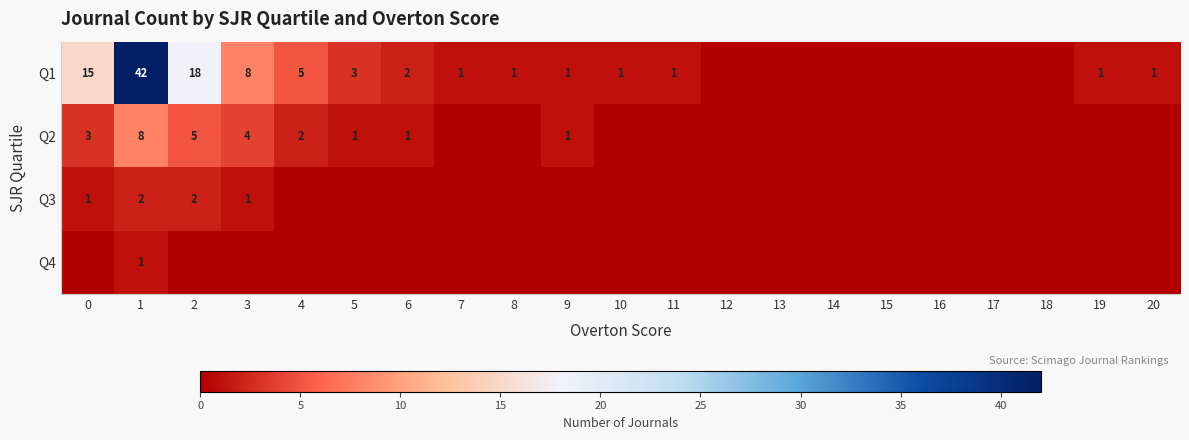

The Q1 series shows 18 at 2. True or false?

True